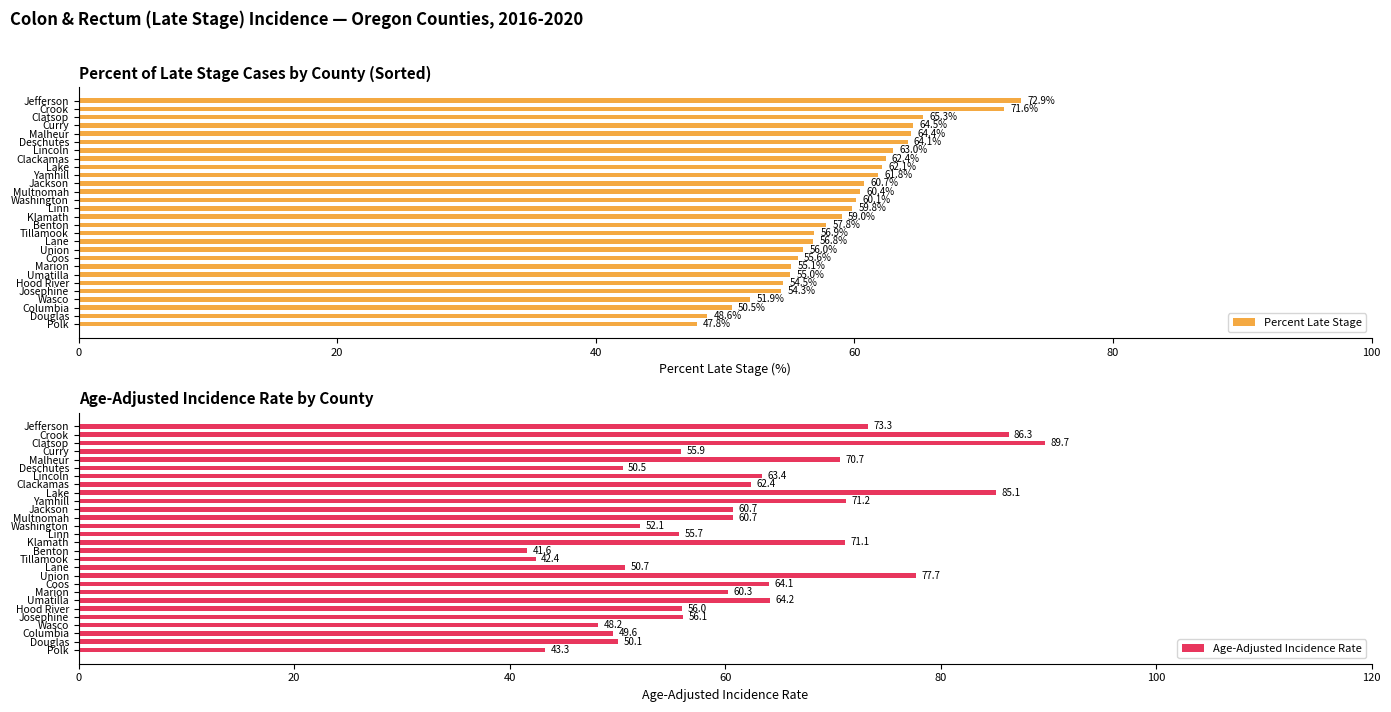

Rank the series by their maximum value, from lowest to highest.

Percent Late Stage, Age-Adjusted Incidence Rate